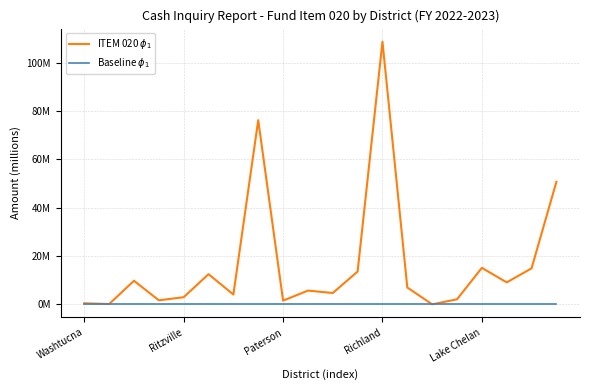

List the series in order of their peak value, lowest first.

Baseline $\phi_1$, ITEM 020 $\phi_1$